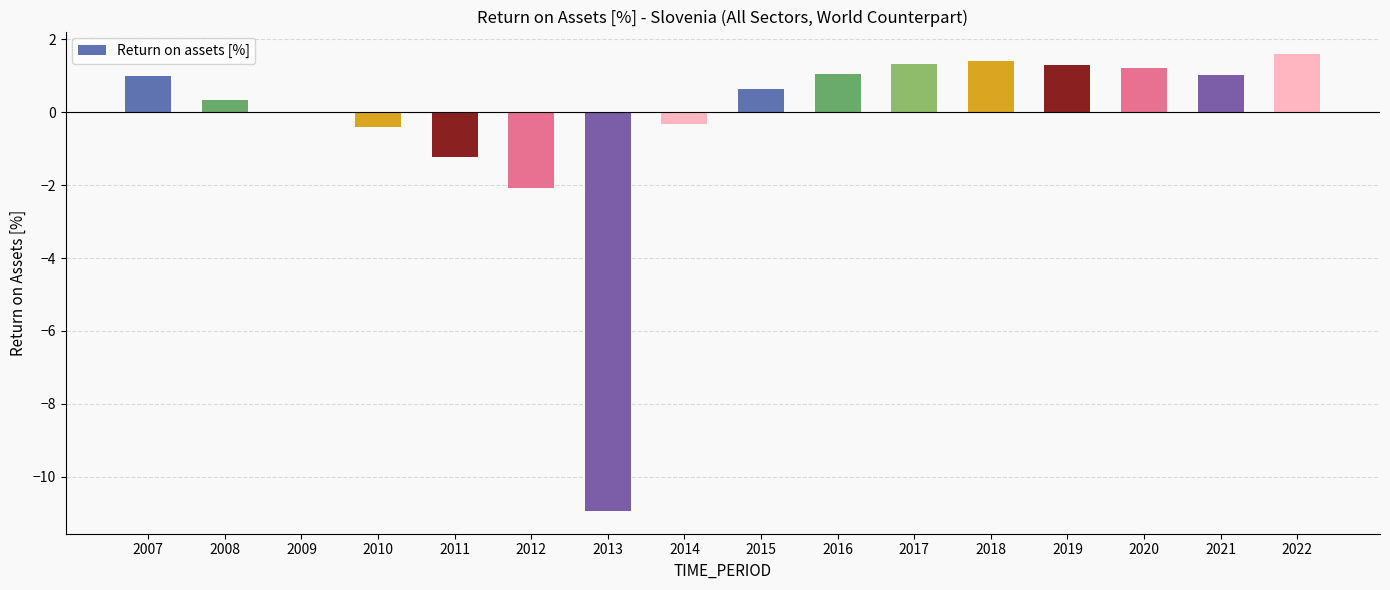

True or false: the data shows 1.2 at 2020.

True